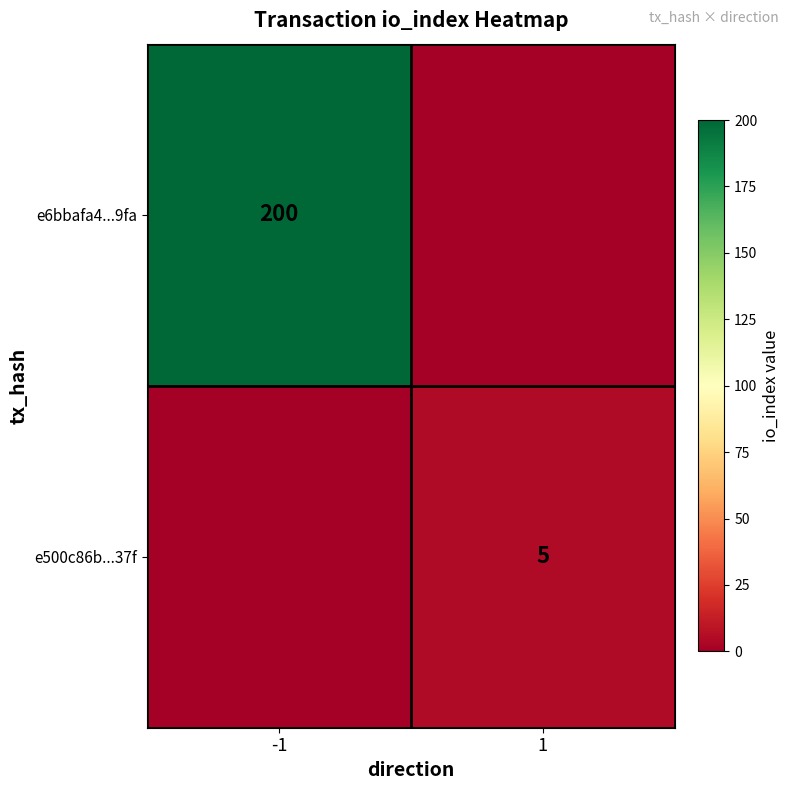

Is it true that e6bbafa4...9fa equals 60 at -1?

False